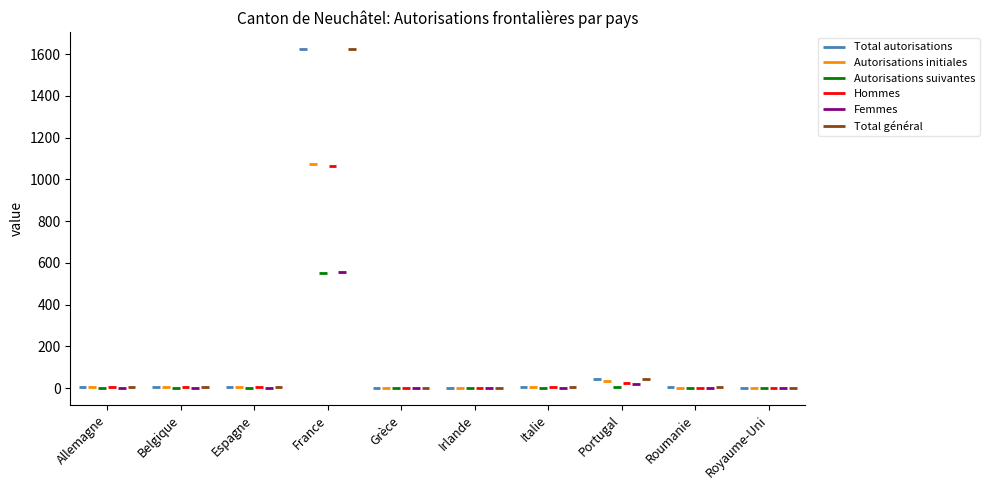

What position from the left is Roumanie?

9